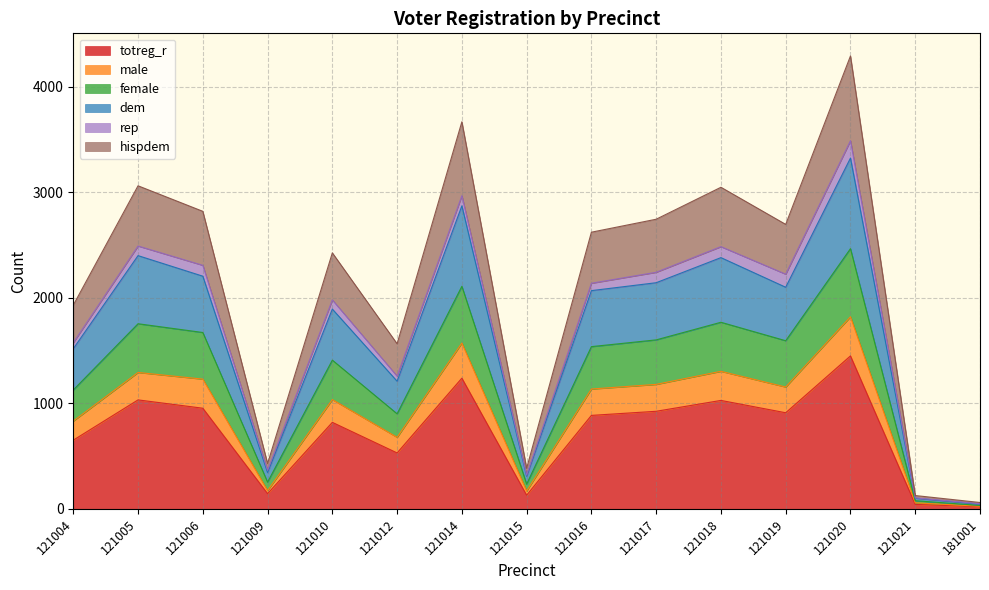

True or false: dem and hispdem intersect in this chart.

False